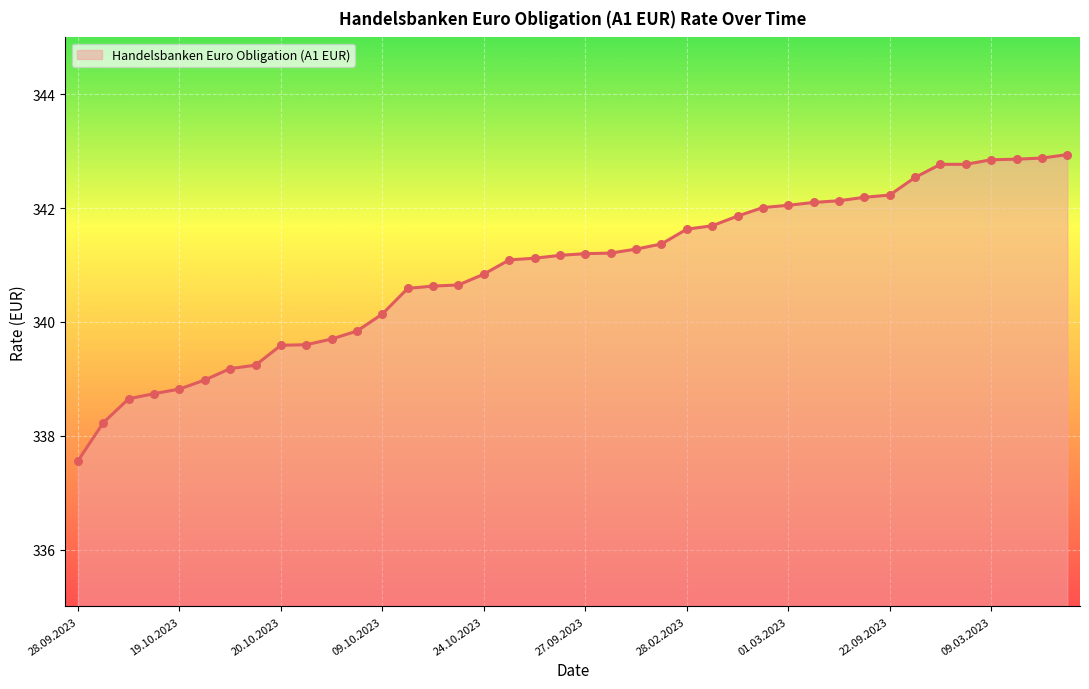

What is the difference between the maximum and minimum values?

5.4